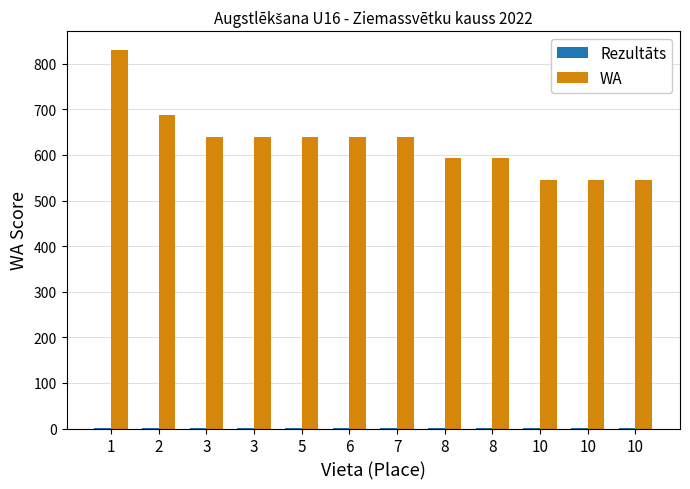

Count the number of categories in the chart.

12